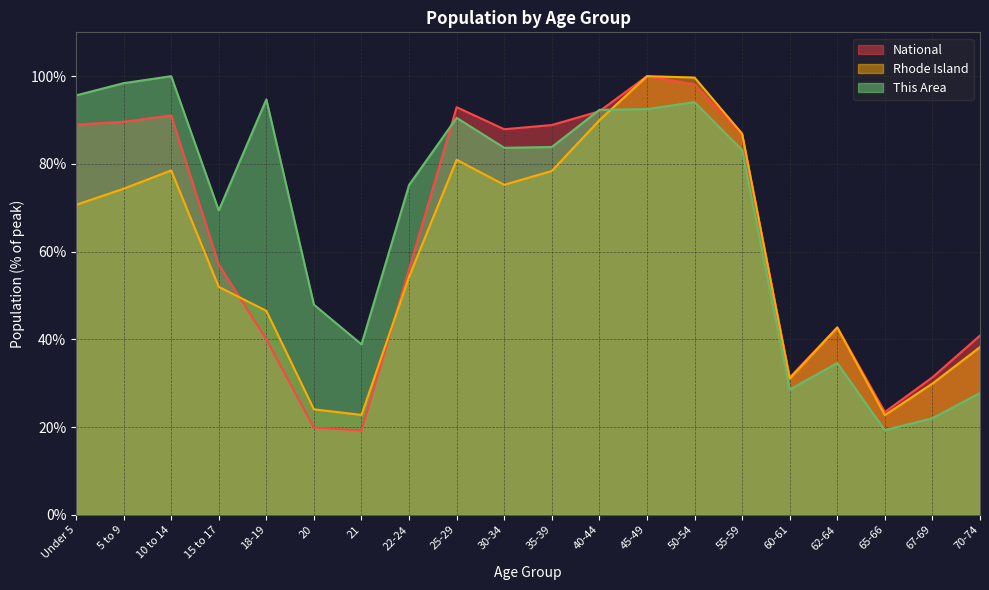

What is the maximum value shown in the chart?

100.0